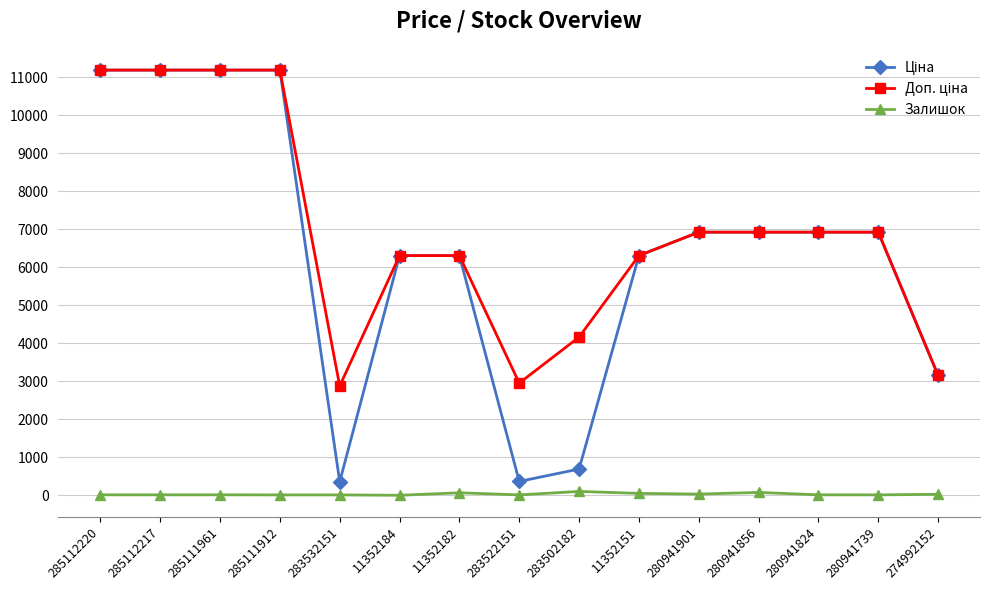

What is the label of the 14th point from the left?

280941739